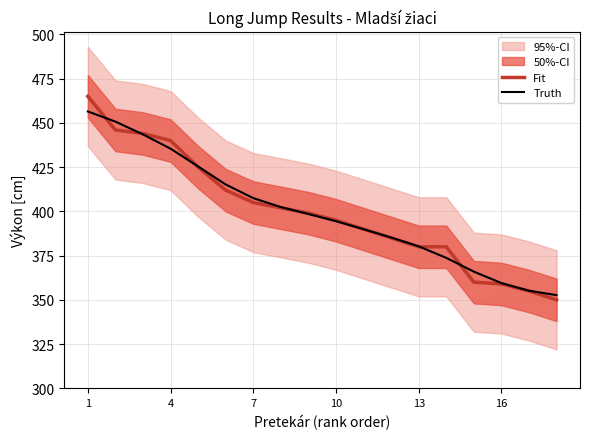

Which series ends up on top after the final intersection of Truth and Fit?

Truth